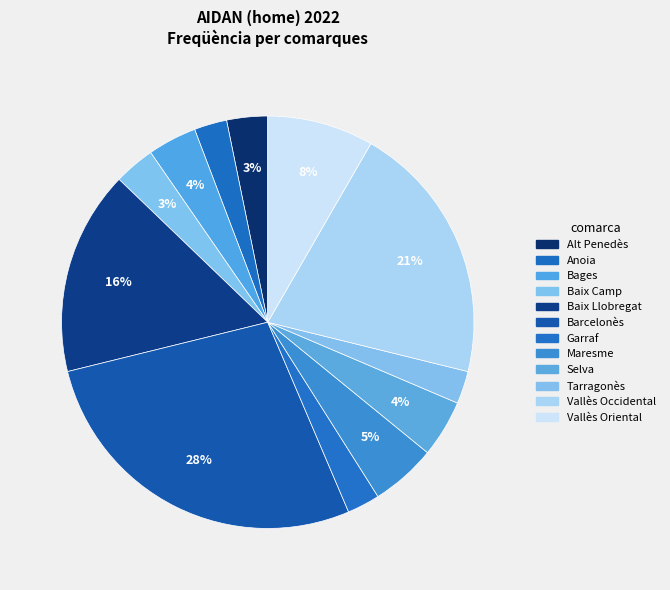

Count the number of slices in the pie.

12